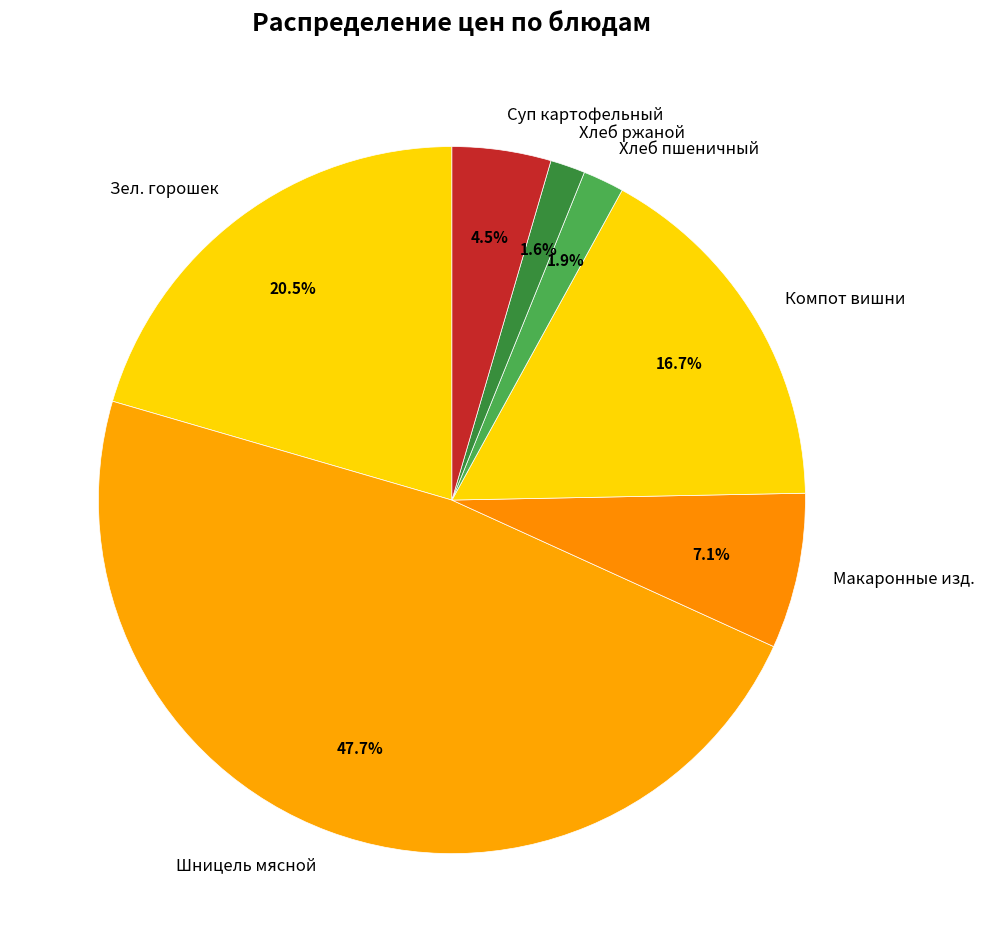

Which has a higher value, Зел. горошек or Суп картофельный?

Зел. горошек